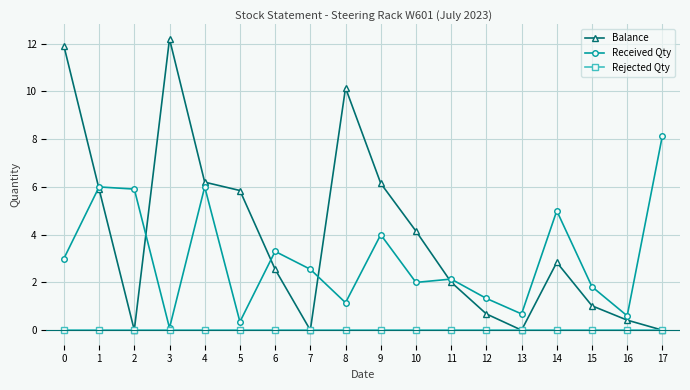

True or false: Balance has more than 0 interior local peaks.

True